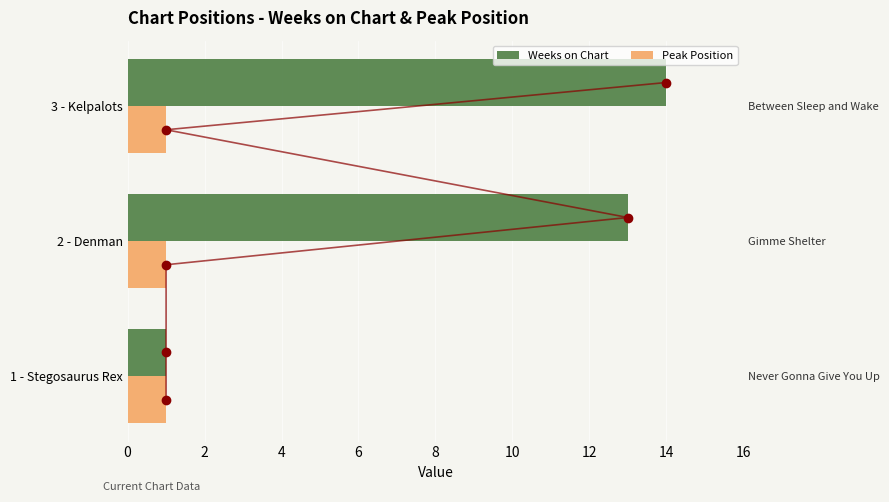

Which series has the largest total across all categories?

Weeks on Chart